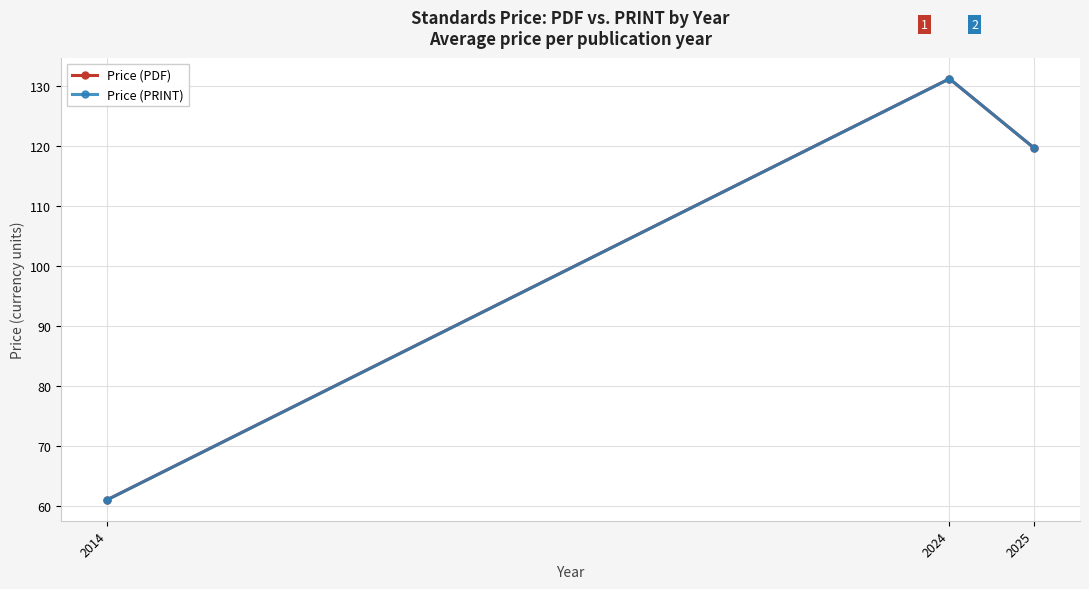

Which series has the largest total across all categories?

Price (PDF)